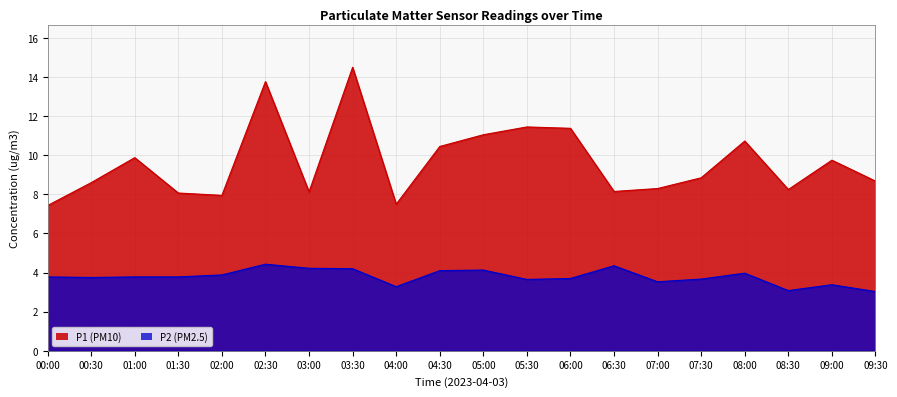

What is the sum of all P2 values?

75.7